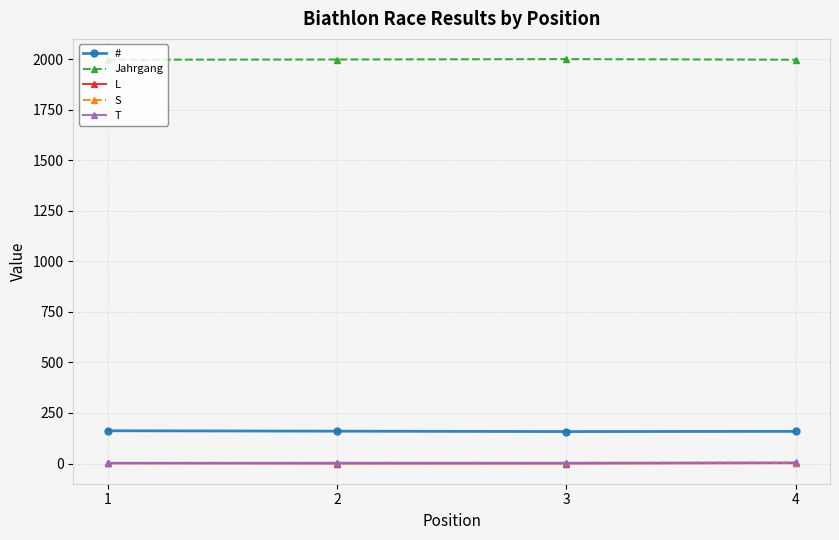

What is the spread (max minus min) of values at 1?

1997